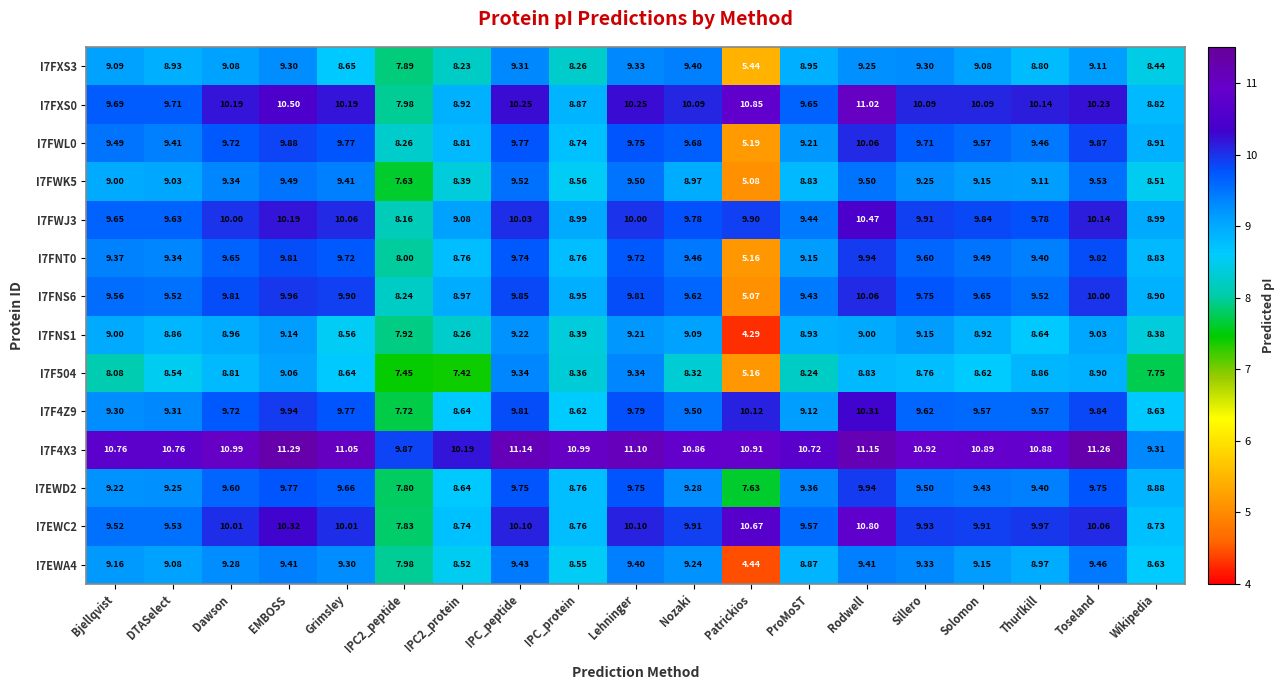

Where is I7EWC2 nearest to the value 9?

IPC_protein